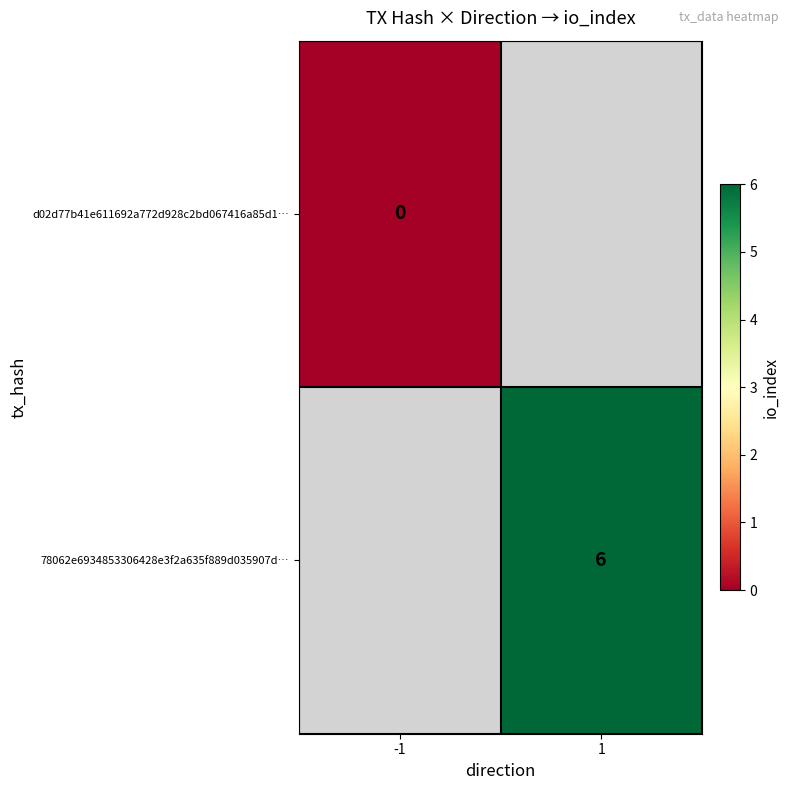

List the series in order of their overall mean, lowest first.

d02d77b41e611692a772d928c2bd067416a85d1…, 78062e6934853306428e3f2a635f889d035907d…